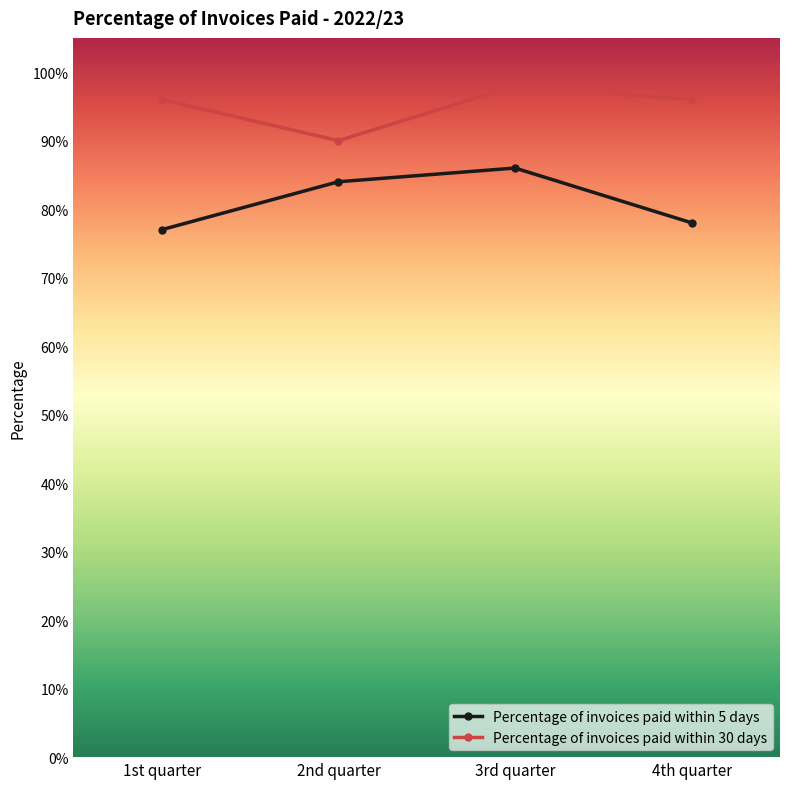

What is the greatest value displayed?

1.0